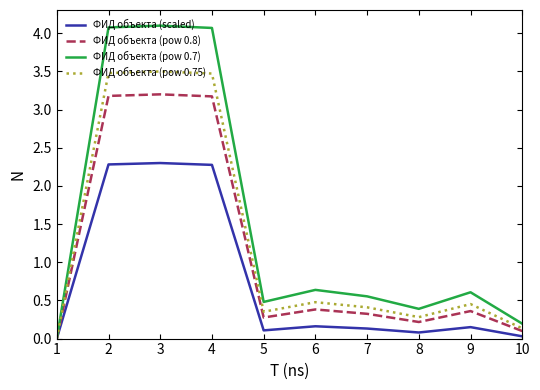

The value of ФИД объекта (scaled) at 2 is 0.8. True or false?

False